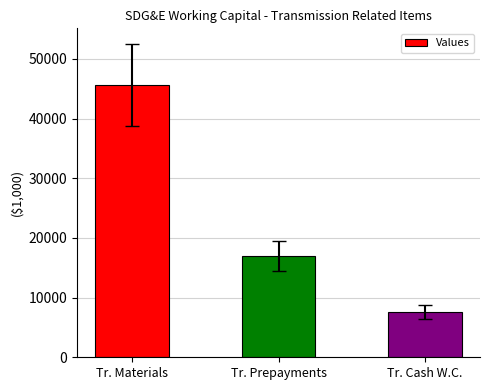

Reading left to right, what are all the values shown in this chart?

Tr. Materials=45645.8	Tr. Prepayments=16992.5	Tr. Cash W.C.=7550.1